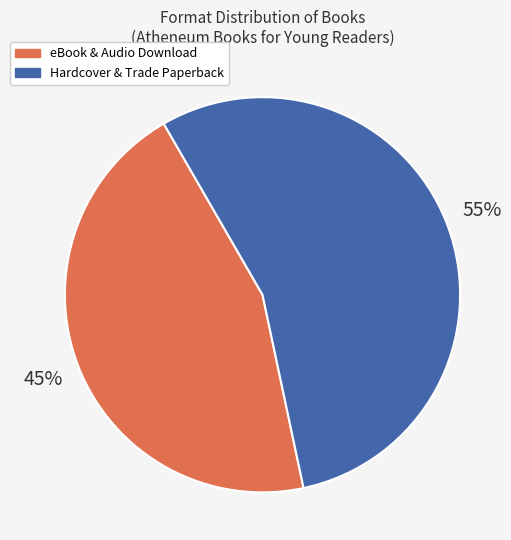

To the nearest percent, what is the average slice percentage?

50%